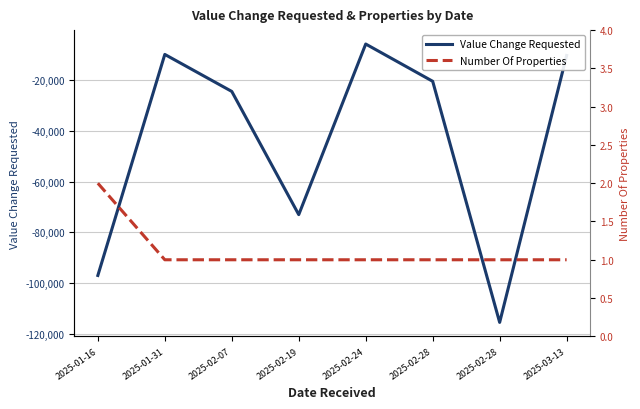

What is the difference between the Value Change Requested values at 2025-03-13 and 2025-02-07?

14180